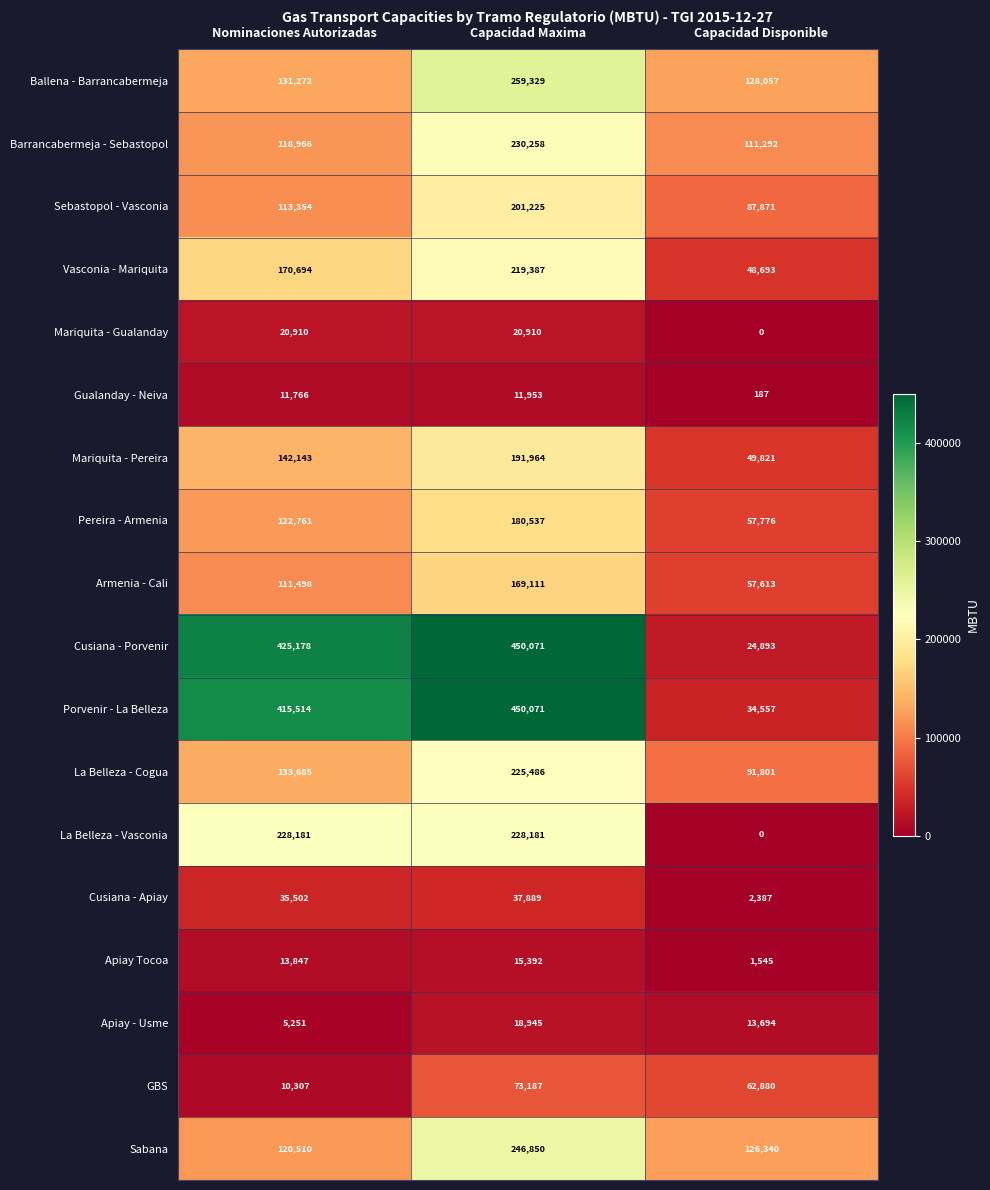

What is the difference between the maximum and minimum values in the Vasconia - Mariquita series?

170694